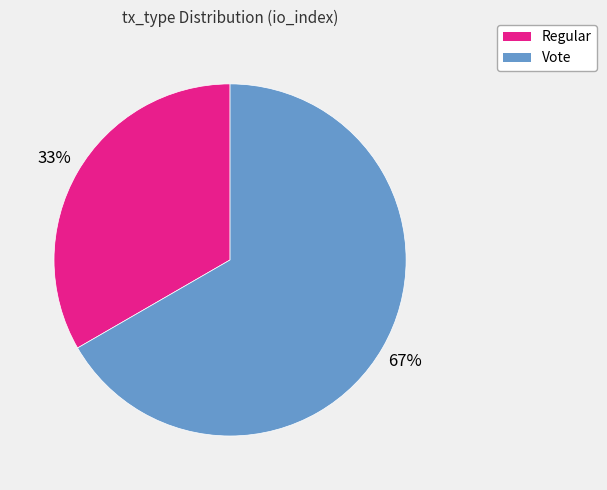

Which category has the biggest portion of the pie?

Vote